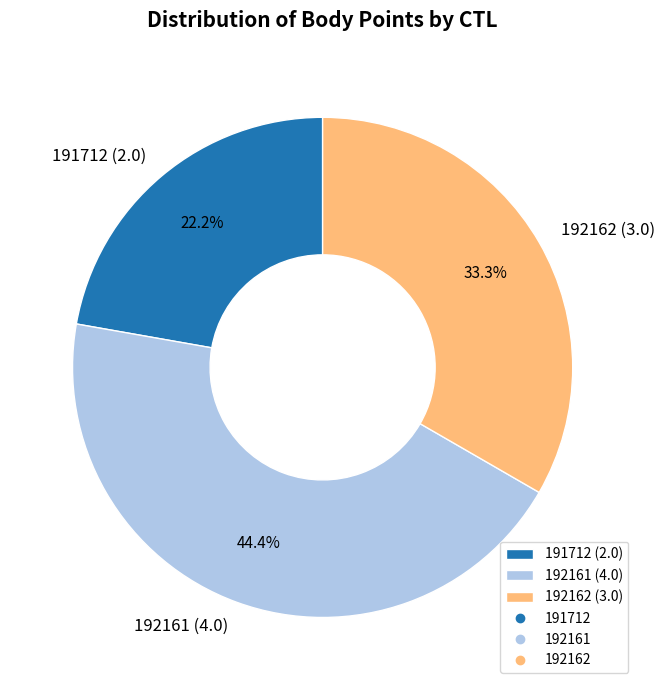

Is there any slice that represents more than half of the pie?

No